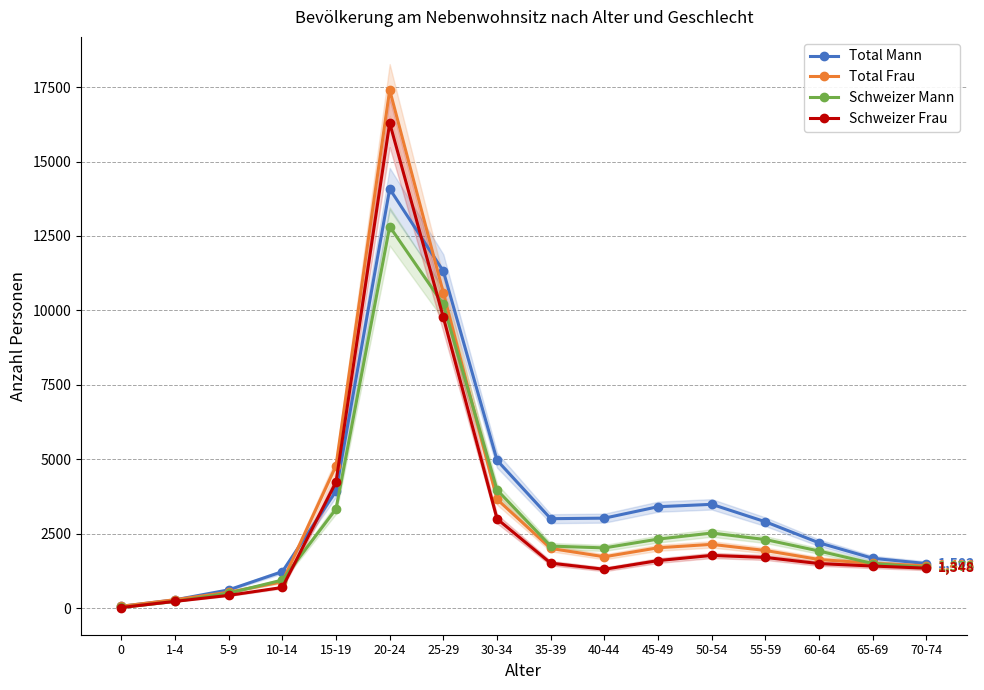

True or false: Schweizer Frau and Total Frau cross at least once.

False